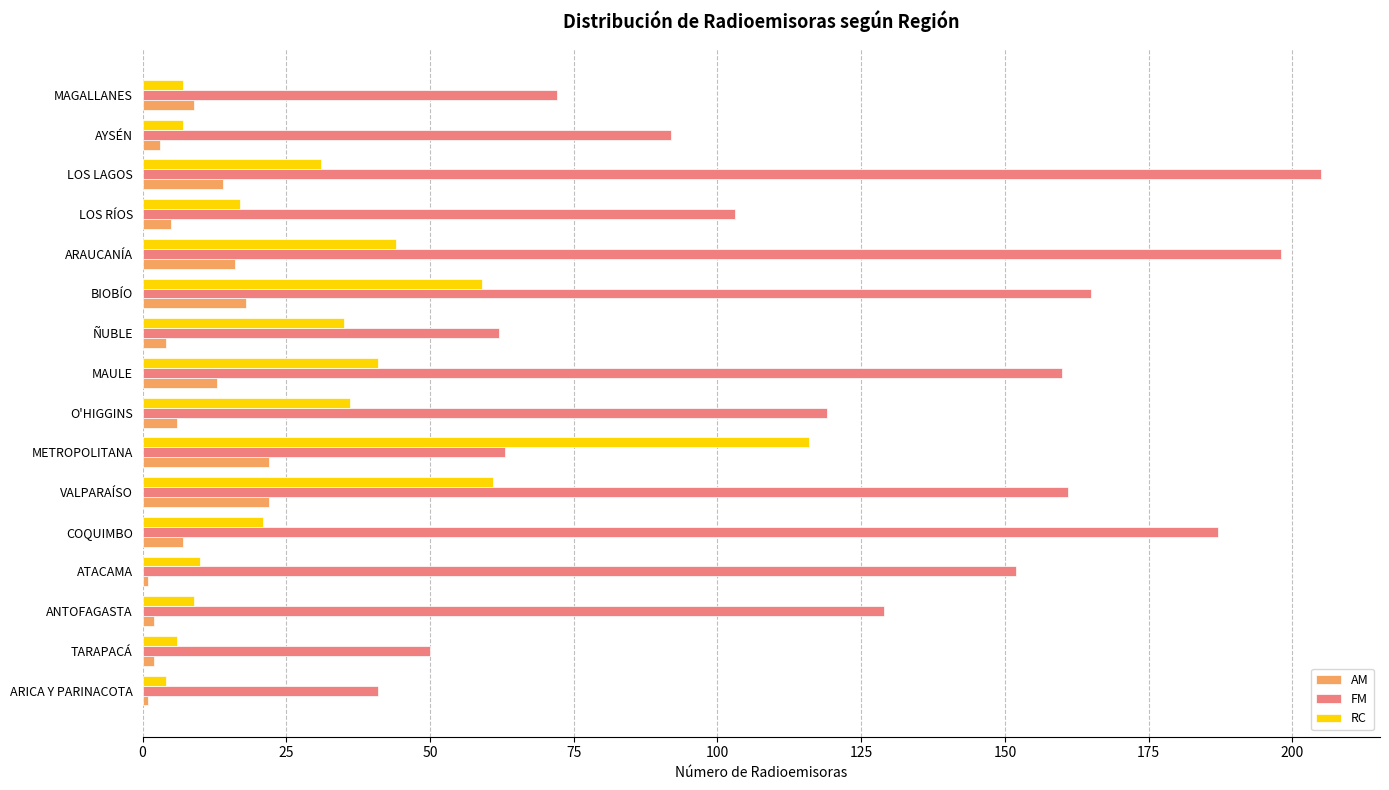

List the series in order of their peak value, lowest first.

AM, RC, FM